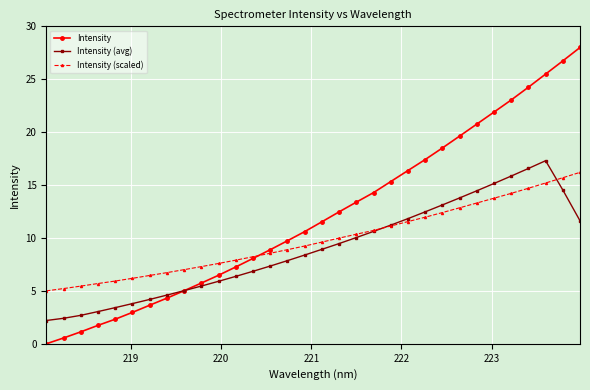

List the series in order of their overall mean, lowest first.

Intensity (avg), Intensity (scaled), Intensity